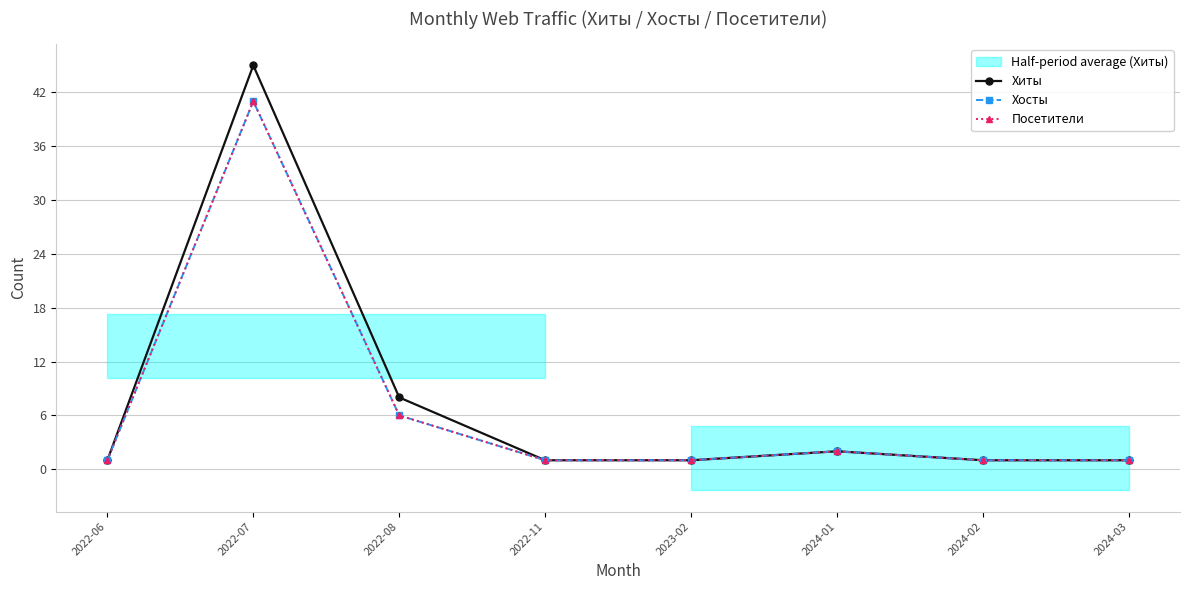

Which has a higher value, 2024-03 or 2022-06?

2024-03